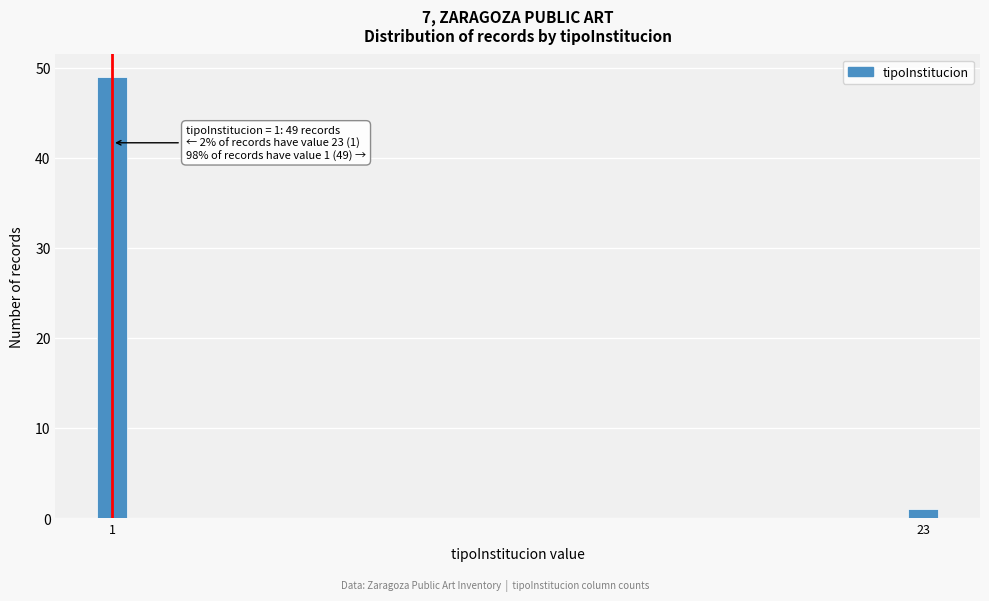

Reading left to right, extract all data points from this chart.

1=49	23=1